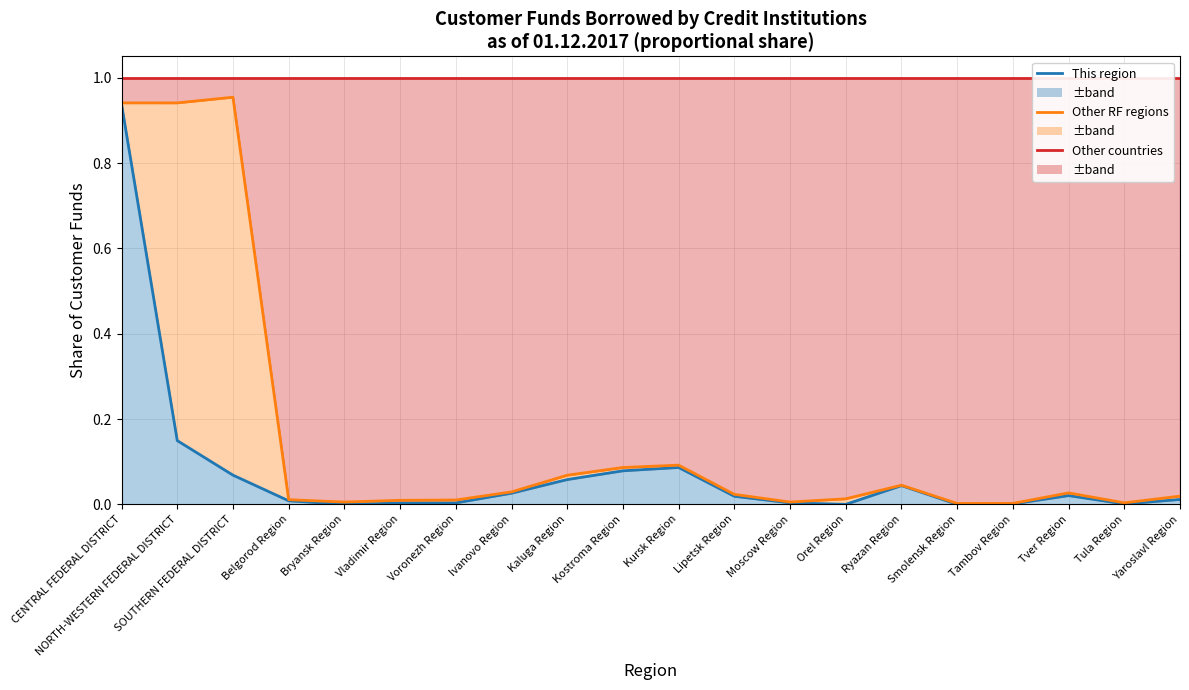

The Borrowed by credit inst. of this region series shows 0.0 at Bryansk Region. True or false?

True